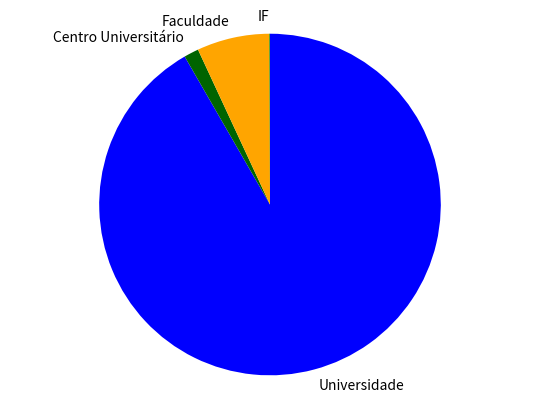

Do Universidade and Faculdade together represent more than half of the pie?

Yes